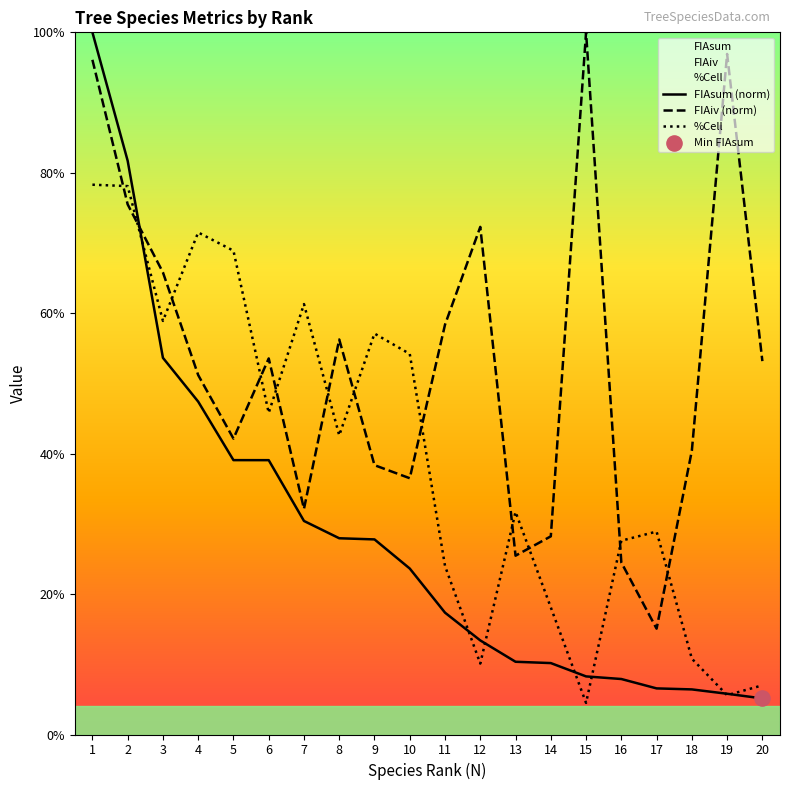

Which series contains the highest Y value?

FIAsum (norm)